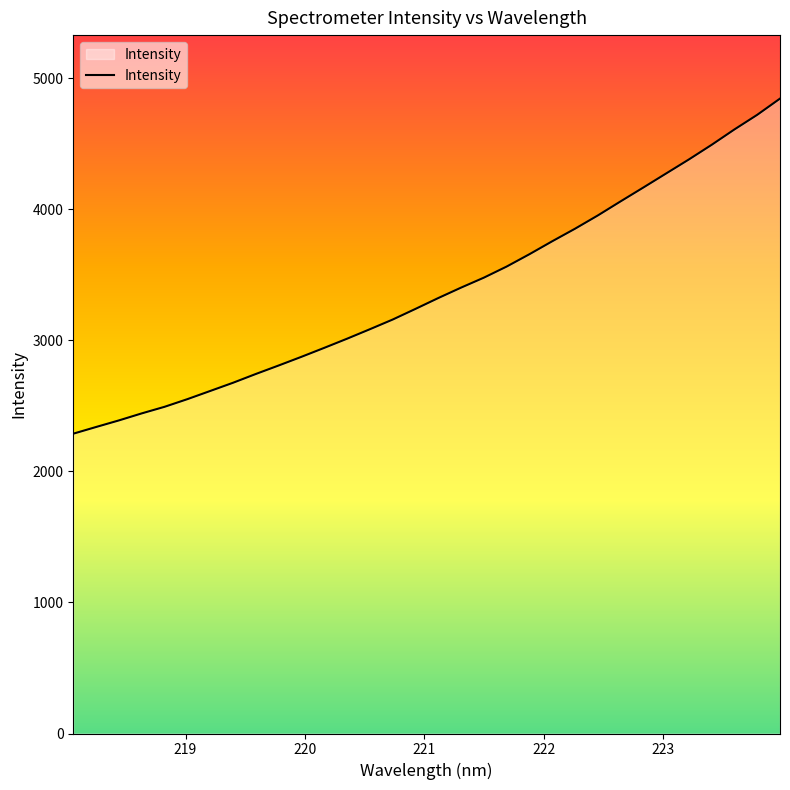

What is the maximum value shown in the chart?

4845.9